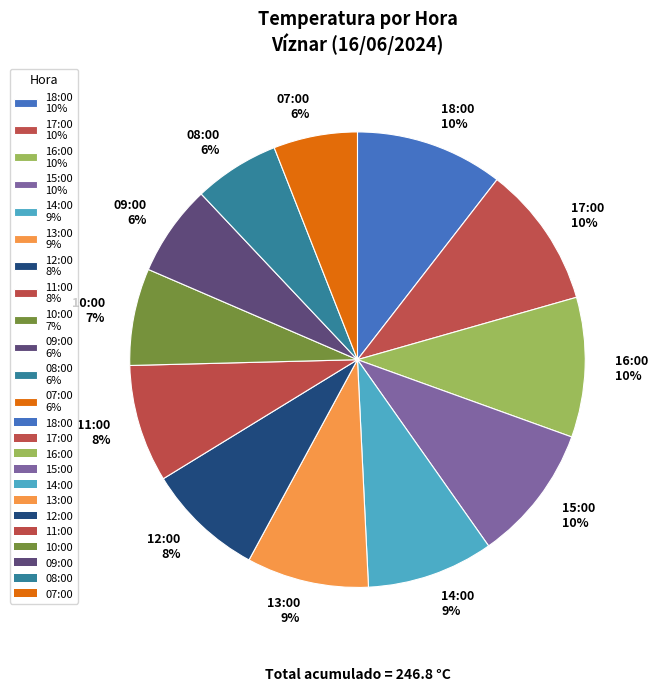

Is it true that 13:00 is 9% of the pie?

True